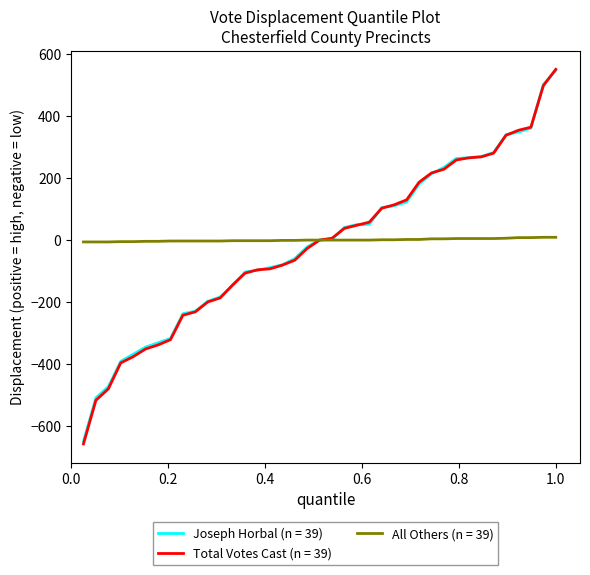

What is the minimum value shown in the chart?

-659